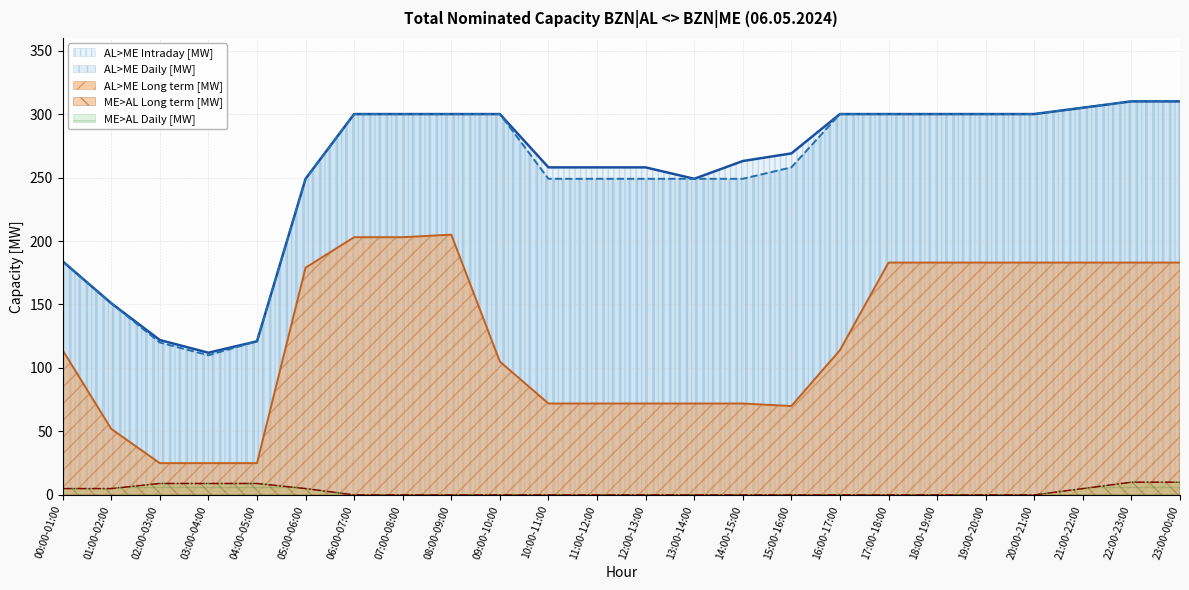

Between 03:00-04:00 and 11:00-12:00, which series saw the biggest shift?

AL>ME Intraday [MW]